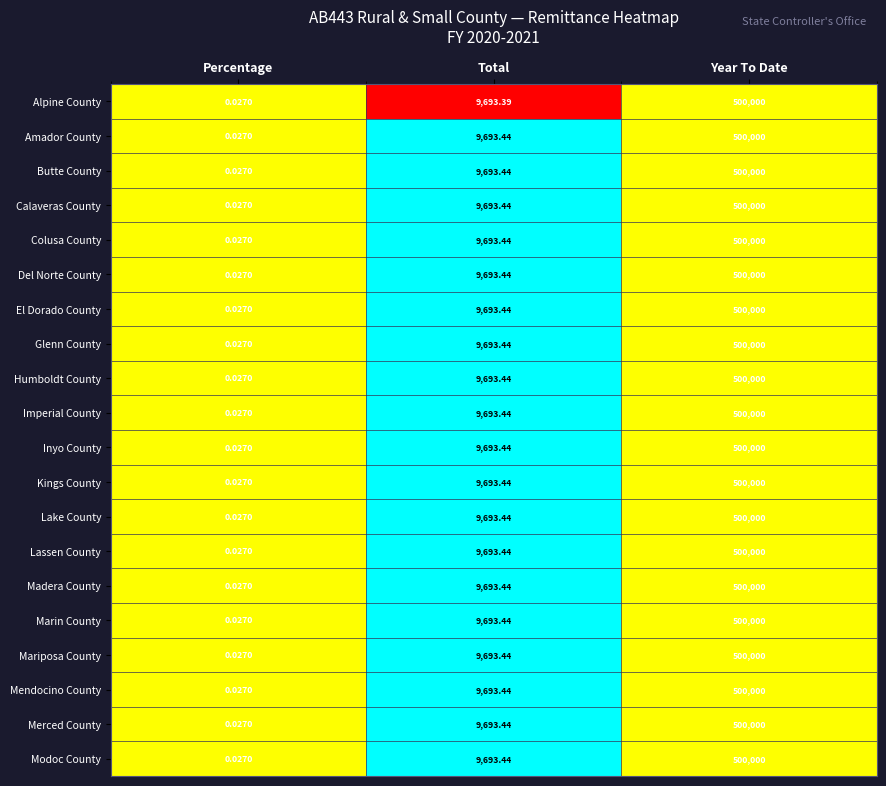

Which category has the lowest value across all series?

Percentage